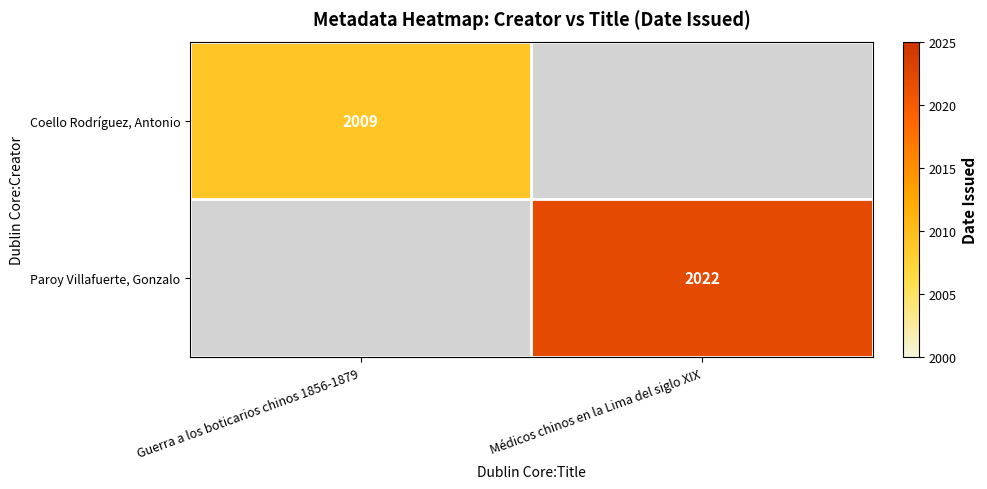

The Paroy Villafuerte, Gonzalo series shows 2022 at Médicos chinos en la Lima del siglo XIX. True or false?

True